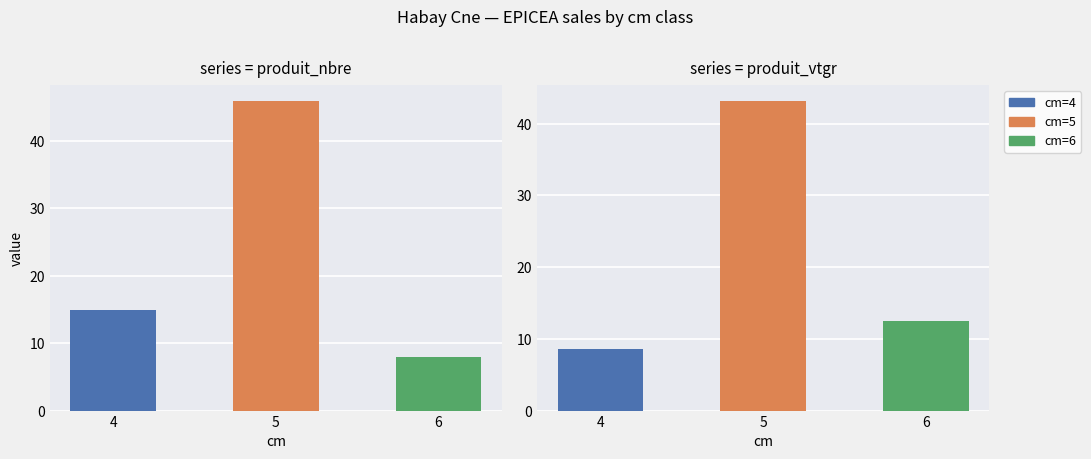

What is the sum of the produit_nbre values at 5 and 4?

61.0